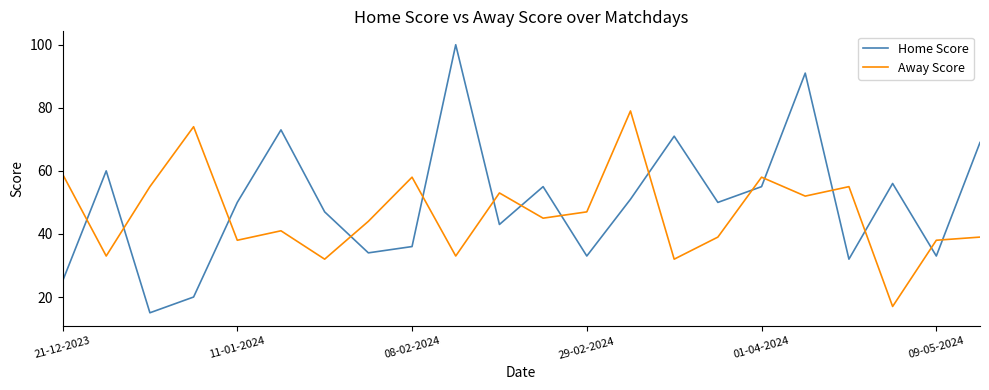

What is the maximum value shown in the chart?

100